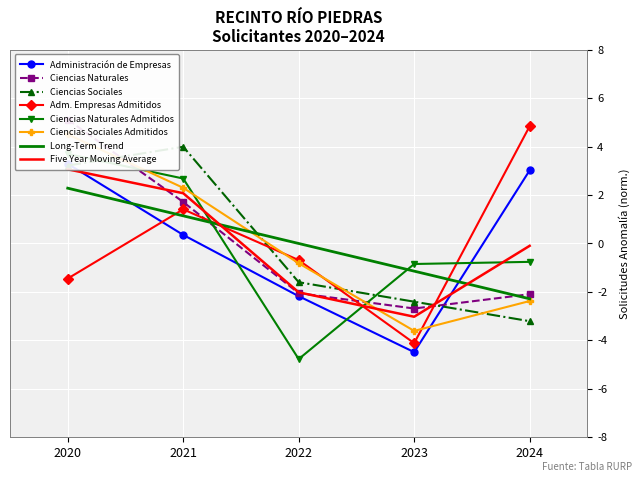

Which series has the largest total across all categories?

Administración de Empresas